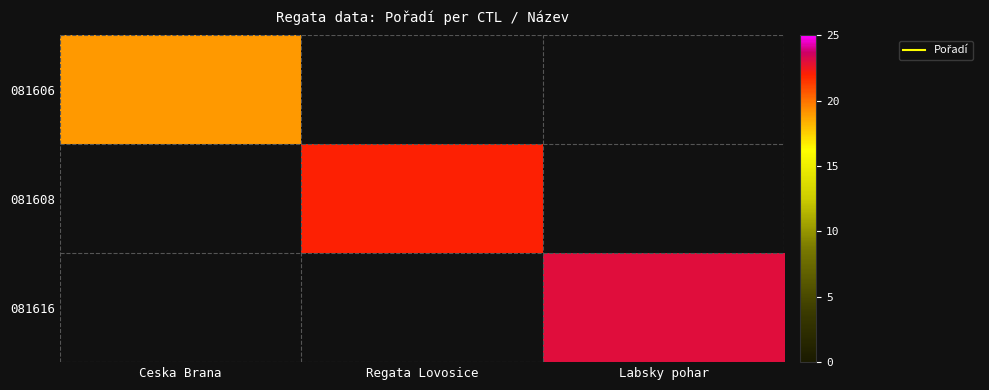

How many data points does each series have?

3